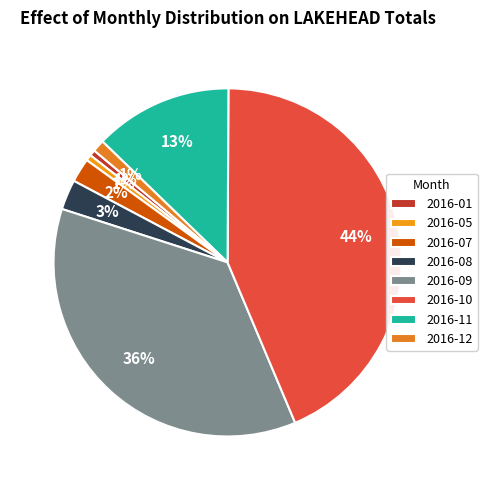

Count the number of slices in the pie.

8